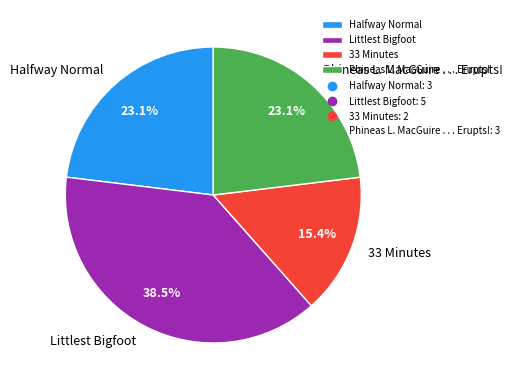

Is Littlest Bigfoot the majority of the pie?

No